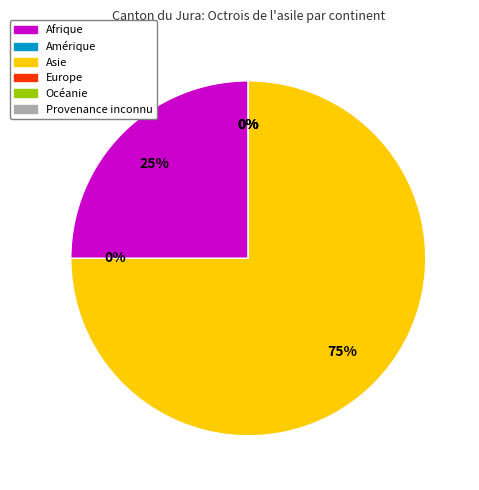

Which slice is the smallest?

Amérique